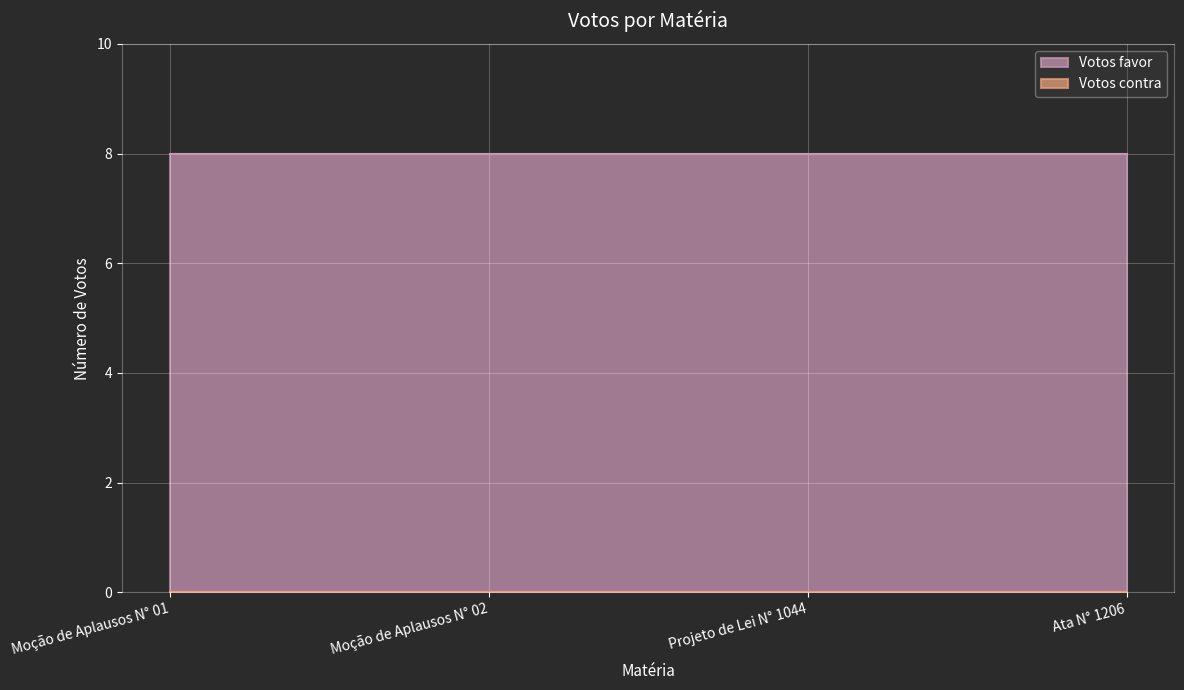

Which series has the largest range (max minus min)?

Votos favor